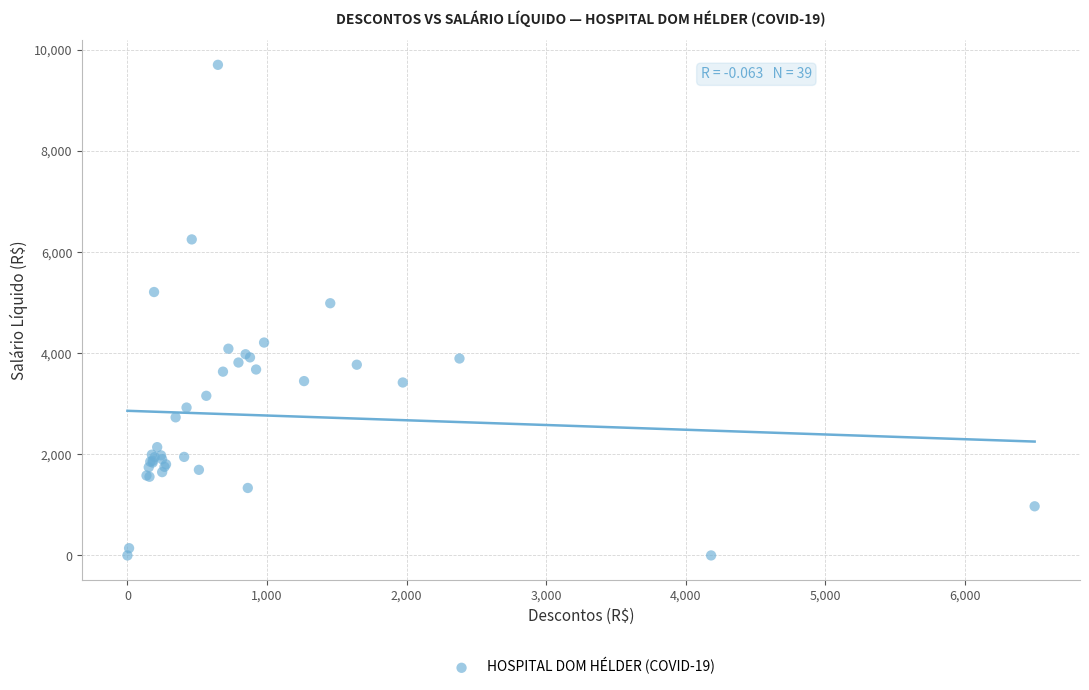

What Y value in the scatter plot is closest to 4852?

4988.4